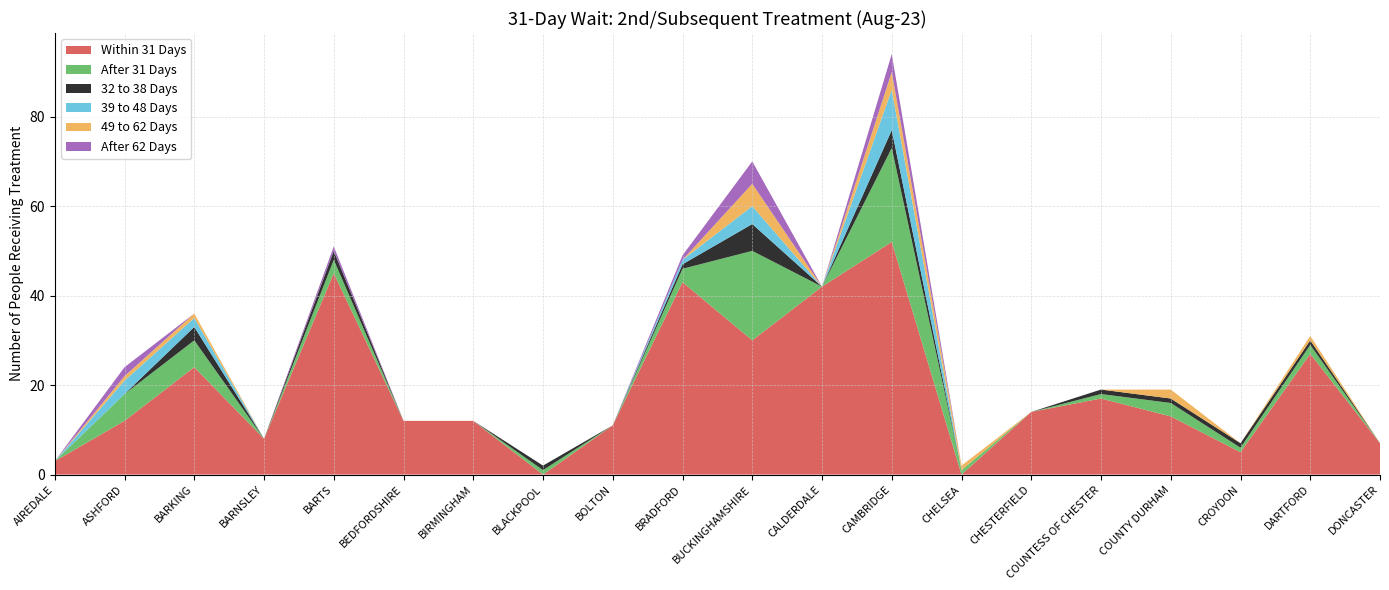

Reading left to right, extract all data points from this chart.

Within 31 Days: AIREDALE=3	ASHFORD=12	BARKING=24	BARNSLEY=8	BARTS=45	BEDFORDSHIRE=12	BIRMINGHAM=12	BLACKPOOL=0	BOLTON=11	BRADFORD=43	BUCKINGHAMSHIRE=30	CALDERDALE=42	CAMBRIDGE=52	CHELSEA=0	CHESTERFIELD=14	COUNTESS OF CHESTER=17	COUNTY DURHAM=13	CROYDON=5	DARTFORD=27	DONCASTER=7
After 31 Days: AIREDALE=0	ASHFORD=6	BARKING=6	BARNSLEY=0	BARTS=3	BEDFORDSHIRE=0	BIRMINGHAM=0	BLACKPOOL=1	BOLTON=0	BRADFORD=3	BUCKINGHAMSHIRE=20	CALDERDALE=0	CAMBRIDGE=21	CHELSEA=1	CHESTERFIELD=0	COUNTESS OF CHESTER=1	COUNTY DURHAM=3	CROYDON=1	DARTFORD=2	DONCASTER=0
32 to 38 Days: AIREDALE=0	ASHFORD=0	BARKING=3	BARNSLEY=0	BARTS=2	BEDFORDSHIRE=0	BIRMINGHAM=0	BLACKPOOL=1	BOLTON=0	BRADFORD=1	BUCKINGHAMSHIRE=6	CALDERDALE=0	CAMBRIDGE=4	CHELSEA=0	CHESTERFIELD=0	COUNTESS OF CHESTER=1	COUNTY DURHAM=1	CROYDON=1	DARTFORD=1	DONCASTER=0
39 to 48 Days: AIREDALE=0	ASHFORD=3	BARKING=2	BARNSLEY=0	BARTS=0	BEDFORDSHIRE=0	BIRMINGHAM=0	BLACKPOOL=0	BOLTON=0	BRADFORD=1	BUCKINGHAMSHIRE=4	CALDERDALE=0	CAMBRIDGE=9	CHELSEA=0	CHESTERFIELD=0	COUNTESS OF CHESTER=0	COUNTY DURHAM=0	CROYDON=0	DARTFORD=0	DONCASTER=0
49 to 62 Days: AIREDALE=0	ASHFORD=1	BARKING=1	BARNSLEY=0	BARTS=0	BEDFORDSHIRE=0	BIRMINGHAM=0	BLACKPOOL=0	BOLTON=0	BRADFORD=0	BUCKINGHAMSHIRE=5	CALDERDALE=0	CAMBRIDGE=4	CHELSEA=1	CHESTERFIELD=0	COUNTESS OF CHESTER=0	COUNTY DURHAM=2	CROYDON=0	DARTFORD=1	DONCASTER=0
After 62 Days: AIREDALE=0	ASHFORD=2	BARKING=0	BARNSLEY=0	BARTS=1	BEDFORDSHIRE=0	BIRMINGHAM=0	BLACKPOOL=0	BOLTON=0	BRADFORD=1	BUCKINGHAMSHIRE=5	CALDERDALE=0	CAMBRIDGE=4	CHELSEA=0	CHESTERFIELD=0	COUNTESS OF CHESTER=0	COUNTY DURHAM=0	CROYDON=0	DARTFORD=0	DONCASTER=0